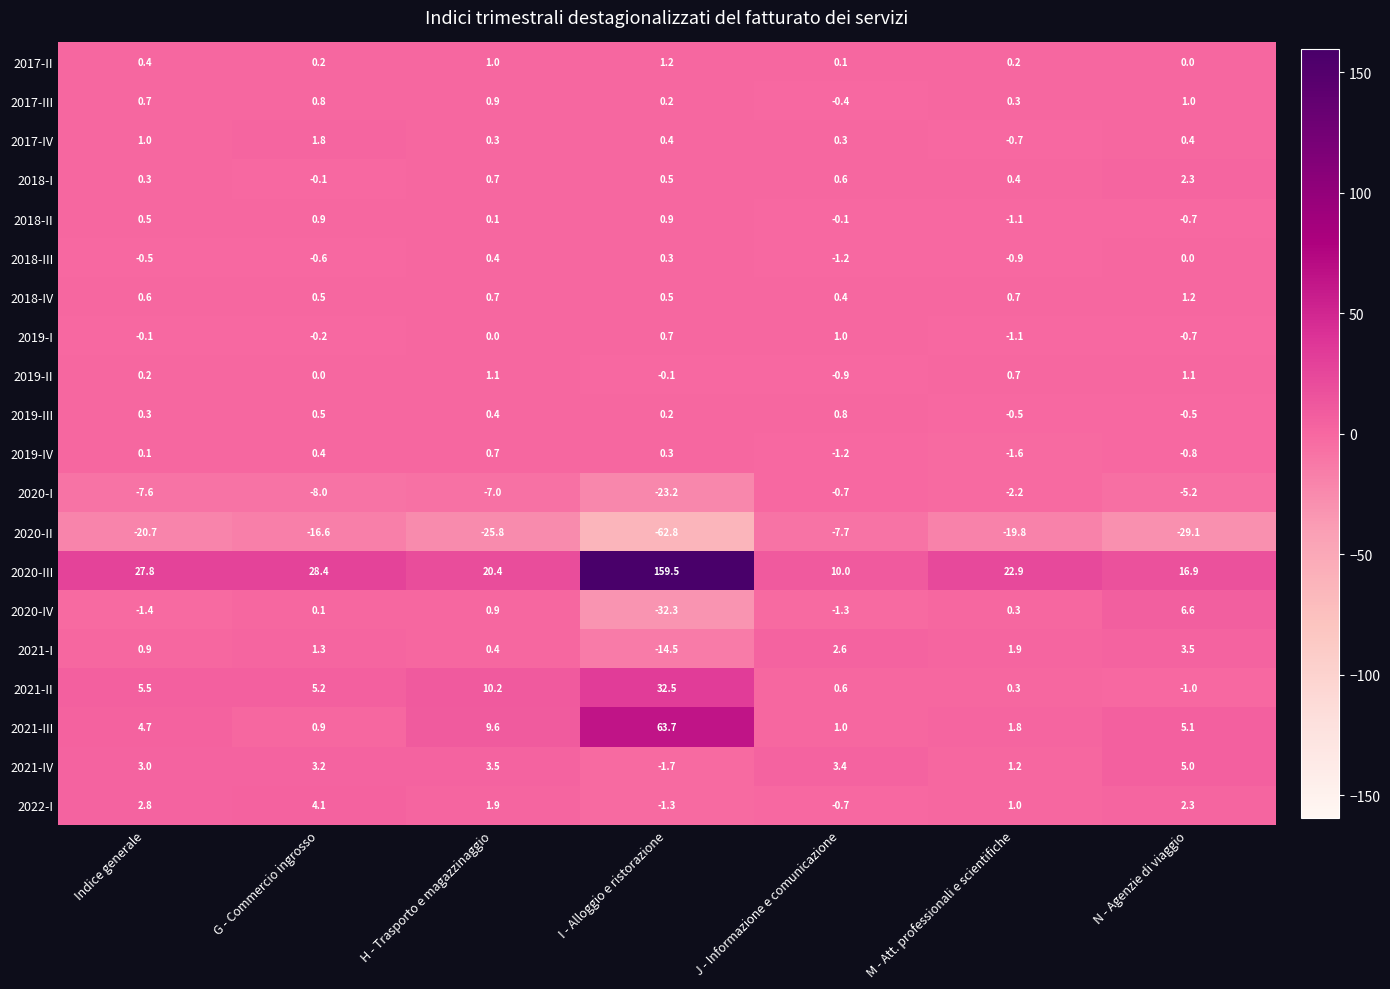

List the labels in order of 2022-I value, smallest first.

I - Alloggio e ristorazione, J - Informazione e comunicazione, M - Att. professionali e scientifiche, H - Trasporto e magazzinaggio, N - Agenzie di viaggio, Indice generale, G - Commercio ingrosso